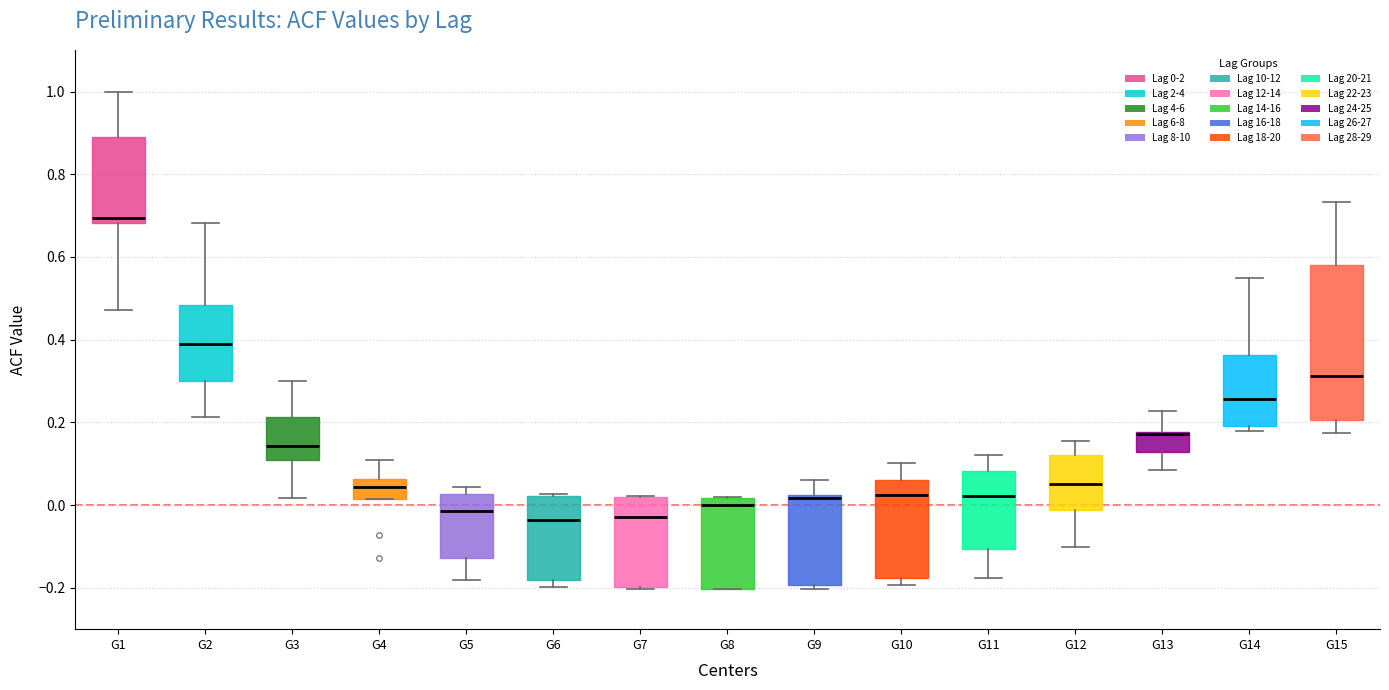

Where is the upper edge of the box for G2 on the y-axis? The values are not printed on the chart, so give them approximately, as read against the axis.

0.48